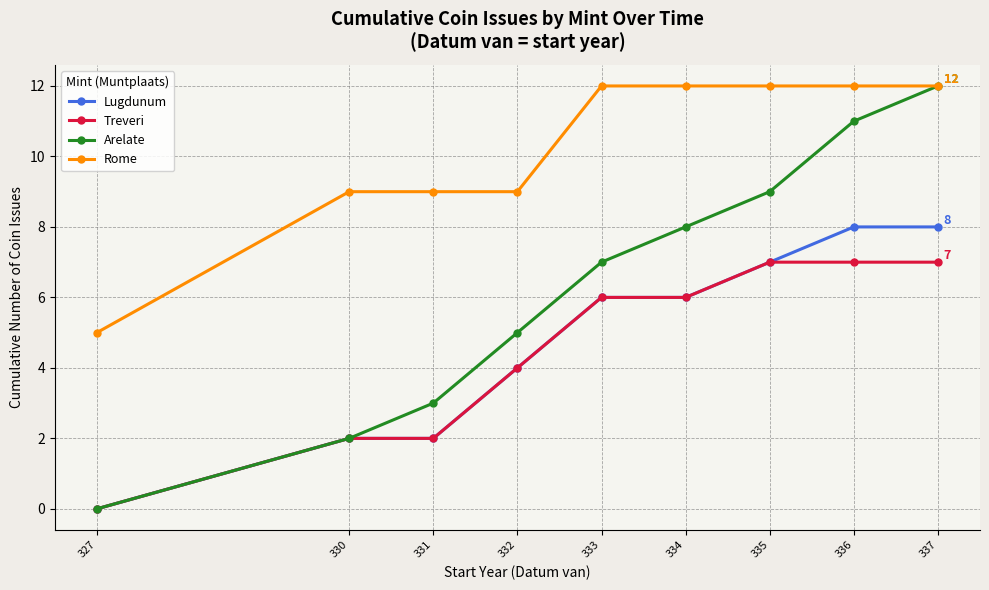

Which series has the widest spread of values?

Arelate